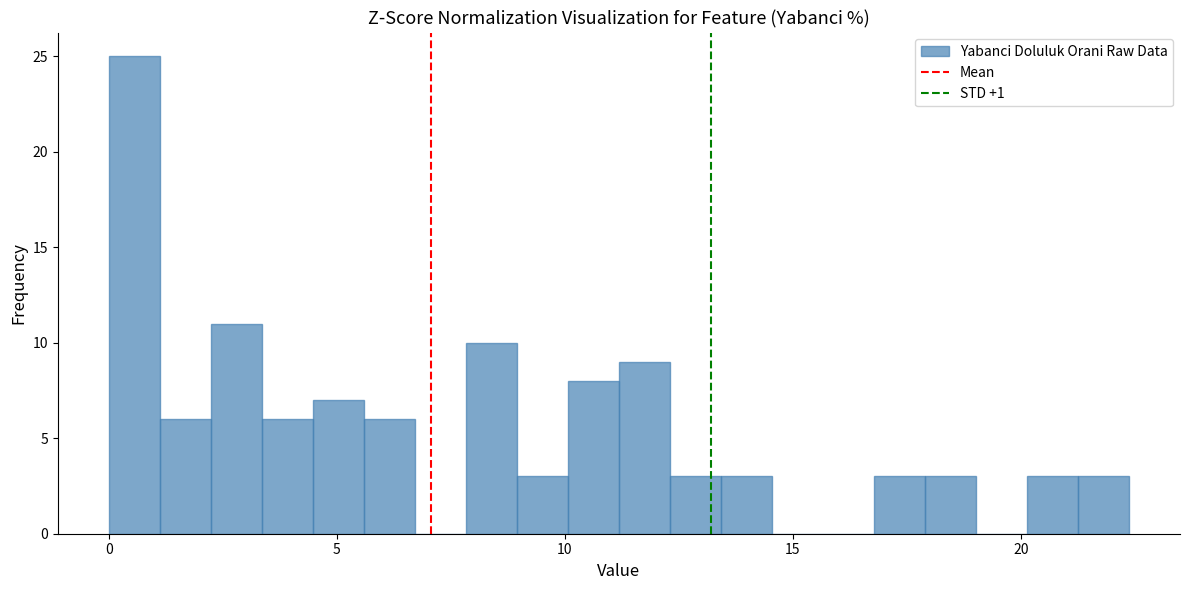

Around what value on the x-axis is the tallest bar? Give the approximate position of its centre, as read against the axis.

0.5